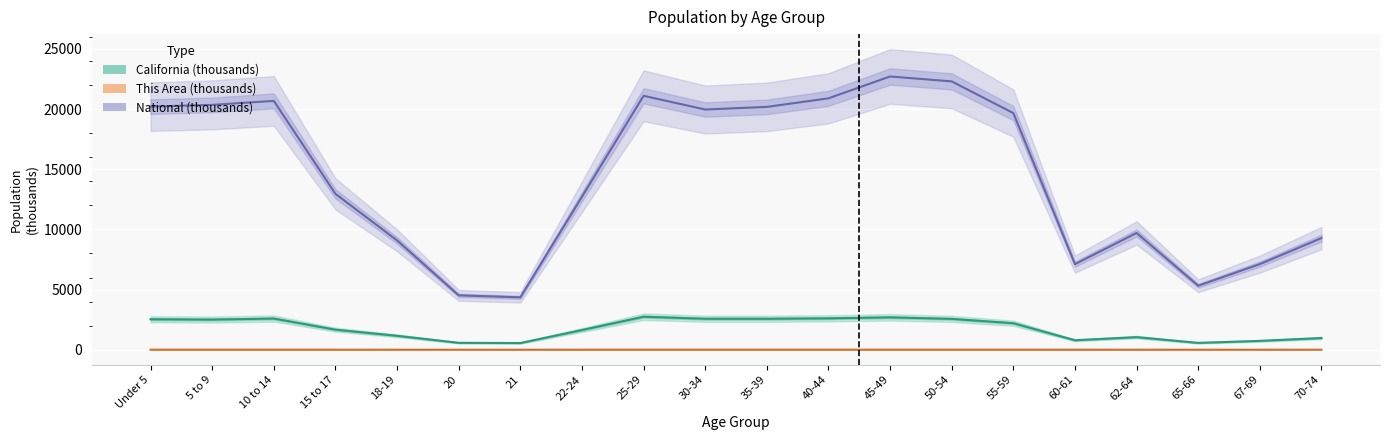

Rank the series by their maximum value, from lowest to highest.

This Area (thousands), California (thousands), National (thousands)